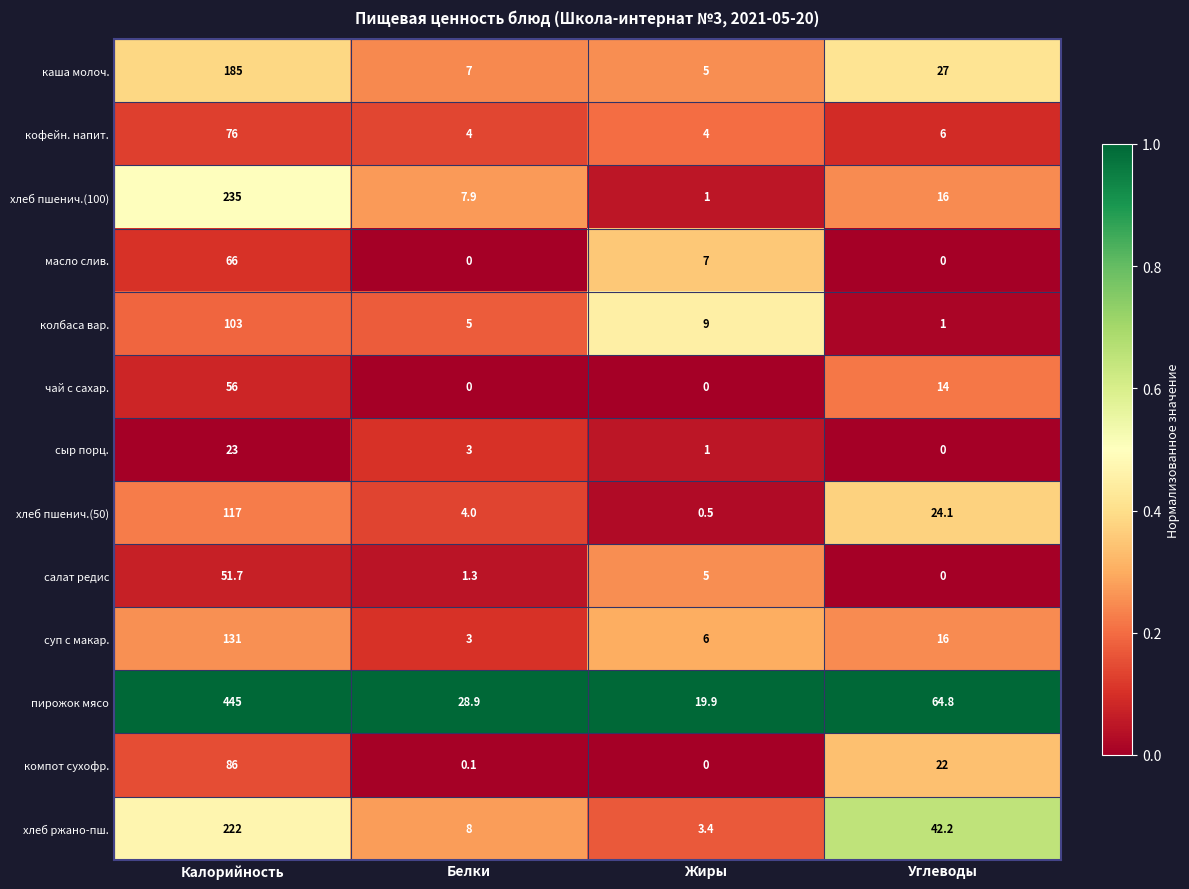

The суп с макар. series shows 3.0 at Белки. True or false?

True